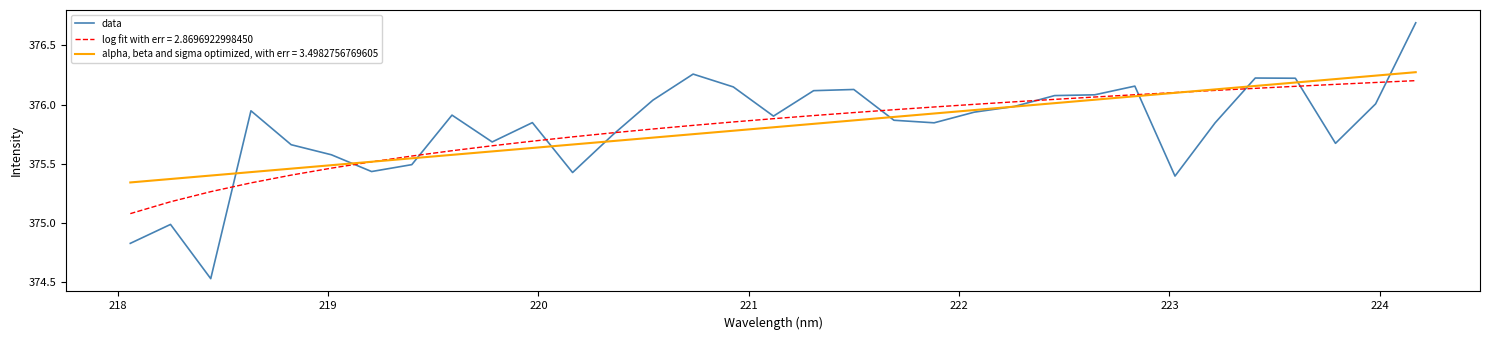

List the series in order of their peak value, lowest first.

log fit with err = 2.8696922998450, alpha, beta and sigma optimized, with err = 3.4982756769605, data